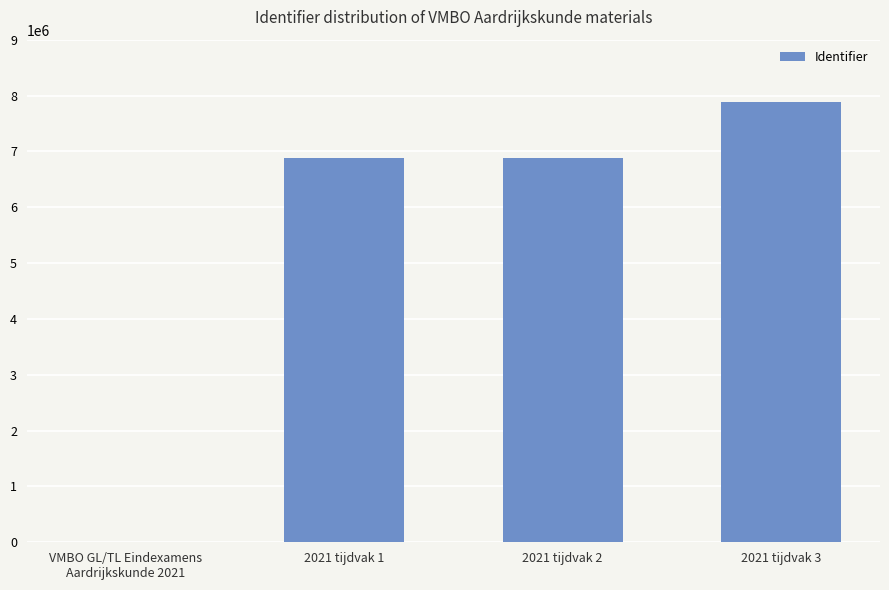

Which has a higher value, 2021 tijdvak 2 or 2021 tijdvak 3?

2021 tijdvak 3